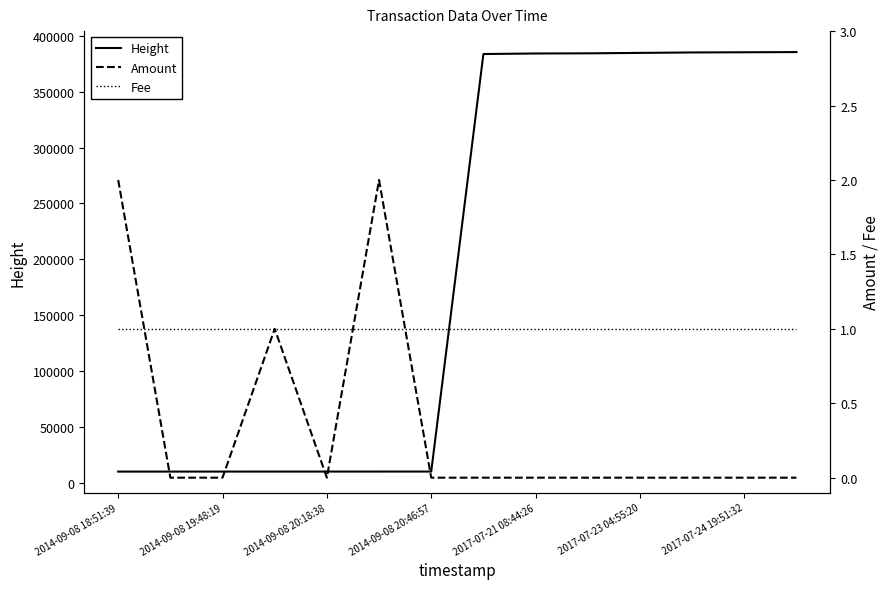

What is the difference between the maximum and minimum values in the Height series?

375278